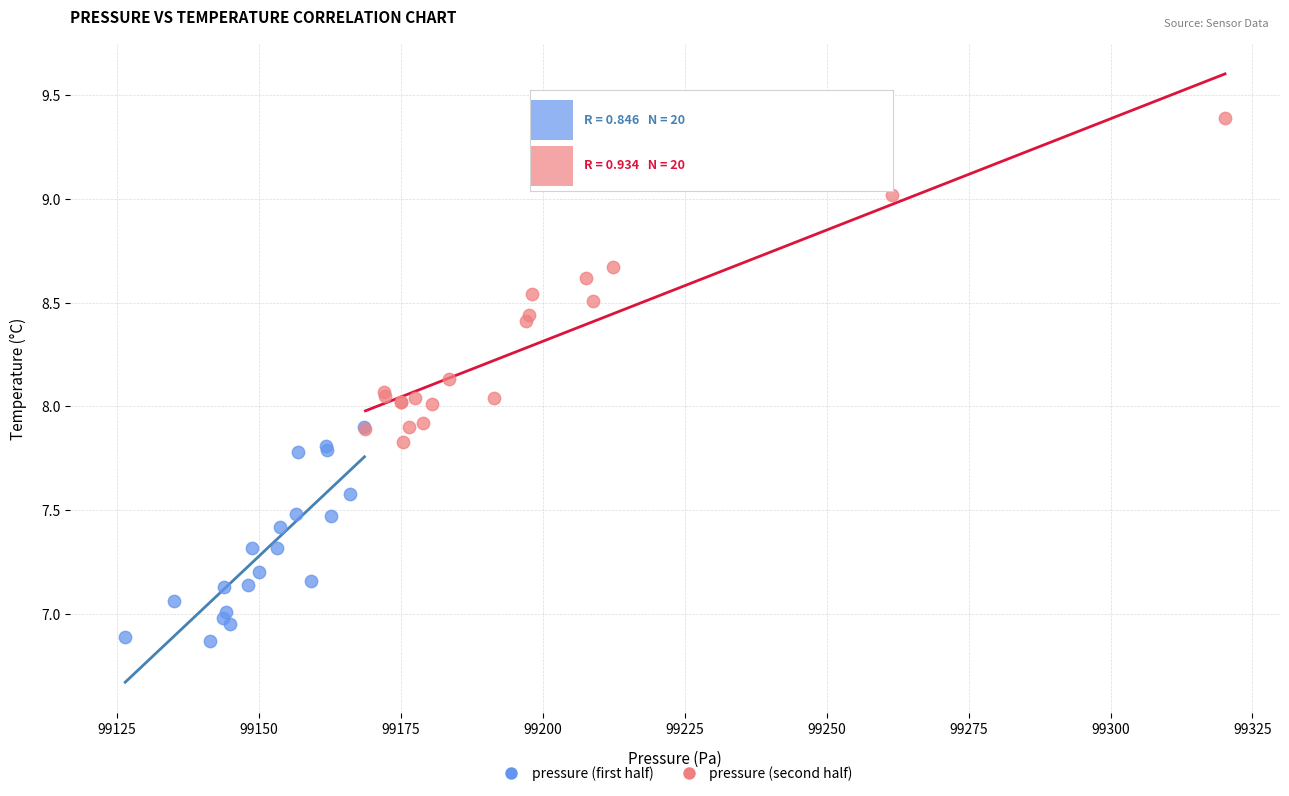

Which series has the widest spread of Y values?

pressure (second half)